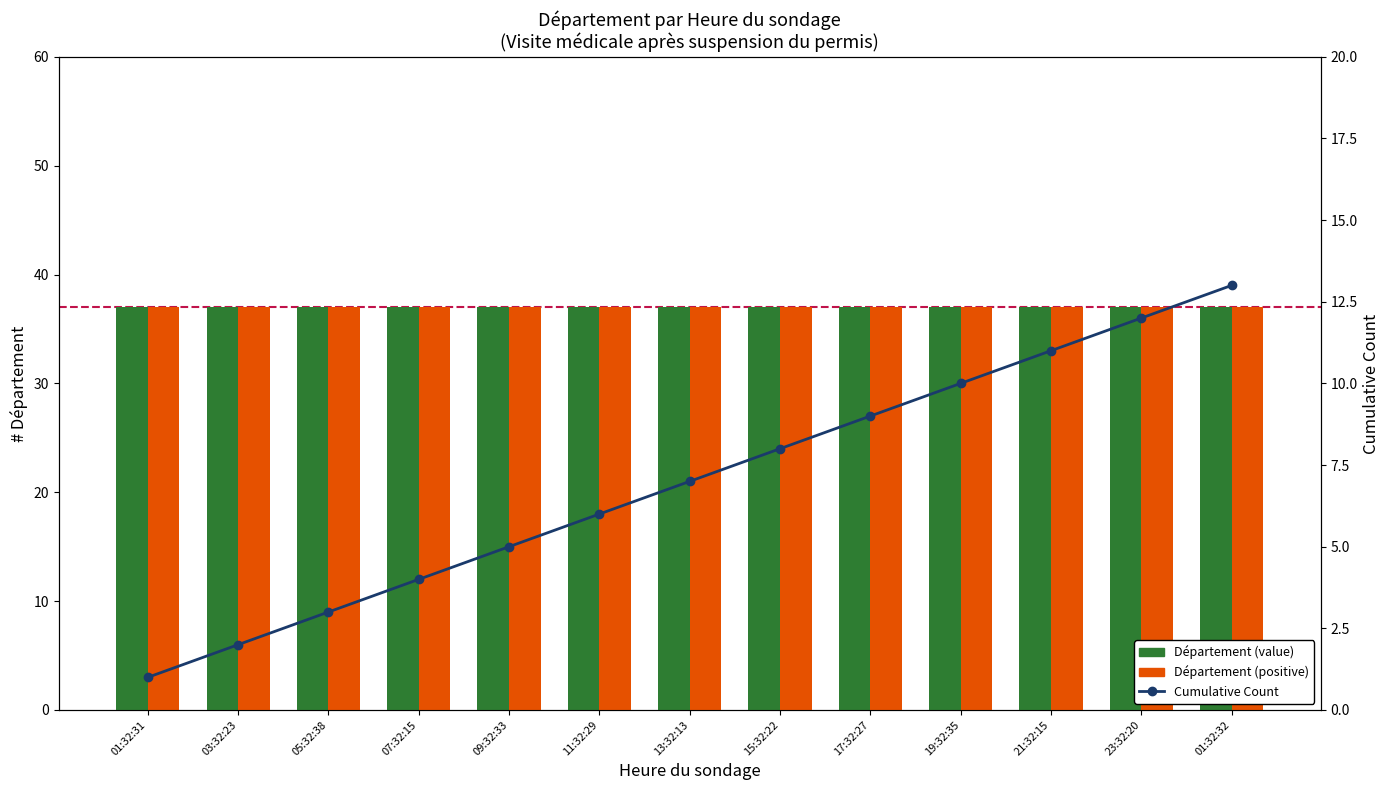

What is the difference between the maximum and minimum values in the Cumulative Count series?

12